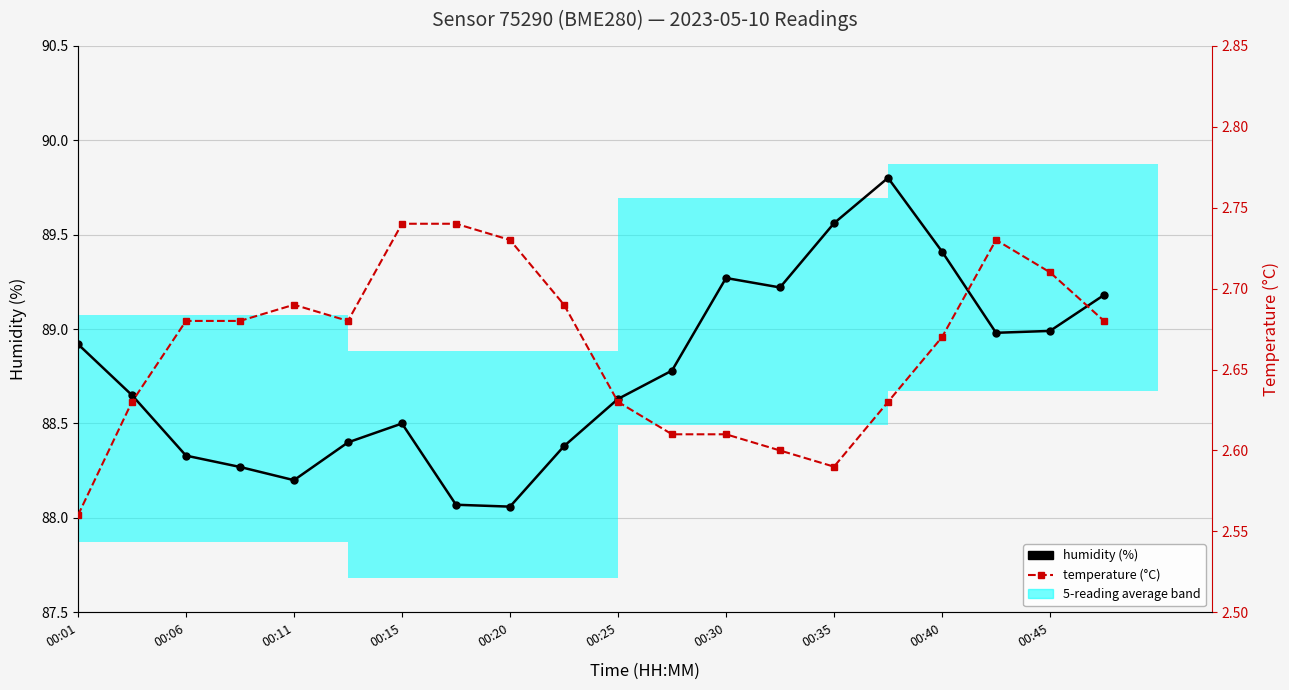

What is the label of the 5th bar from the left?

00:11